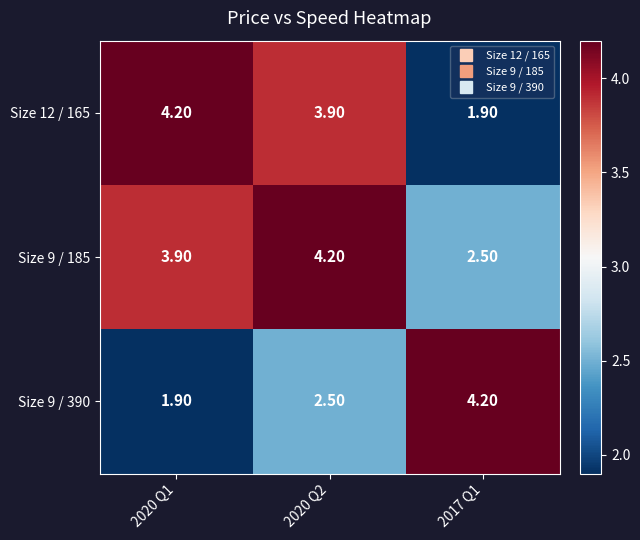

Count the number of data series in this chart.

3